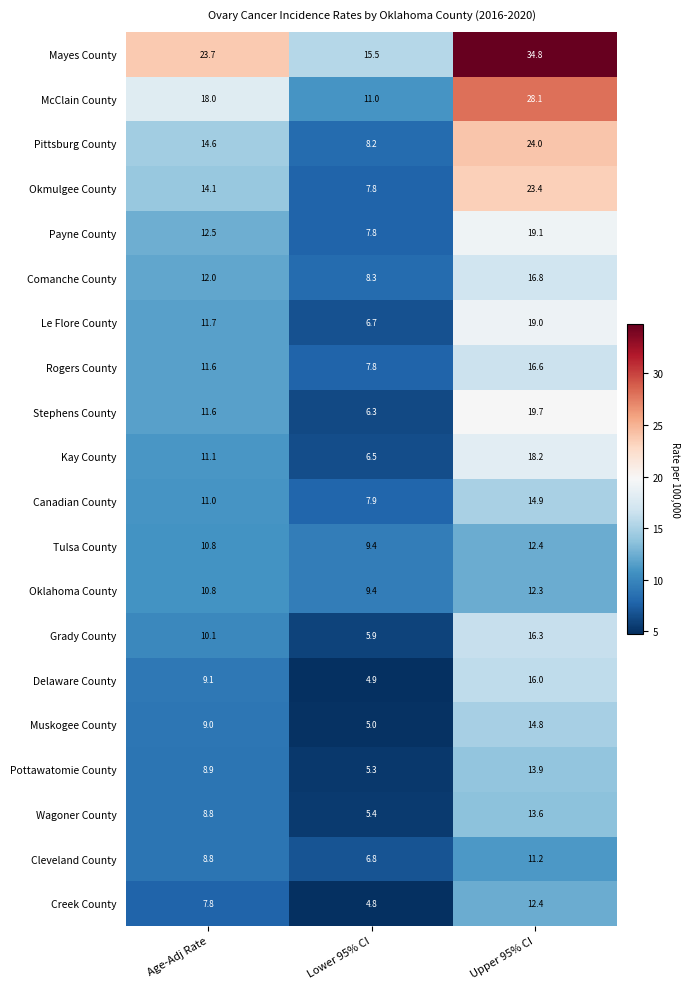

How many distinct data groups are displayed?

20